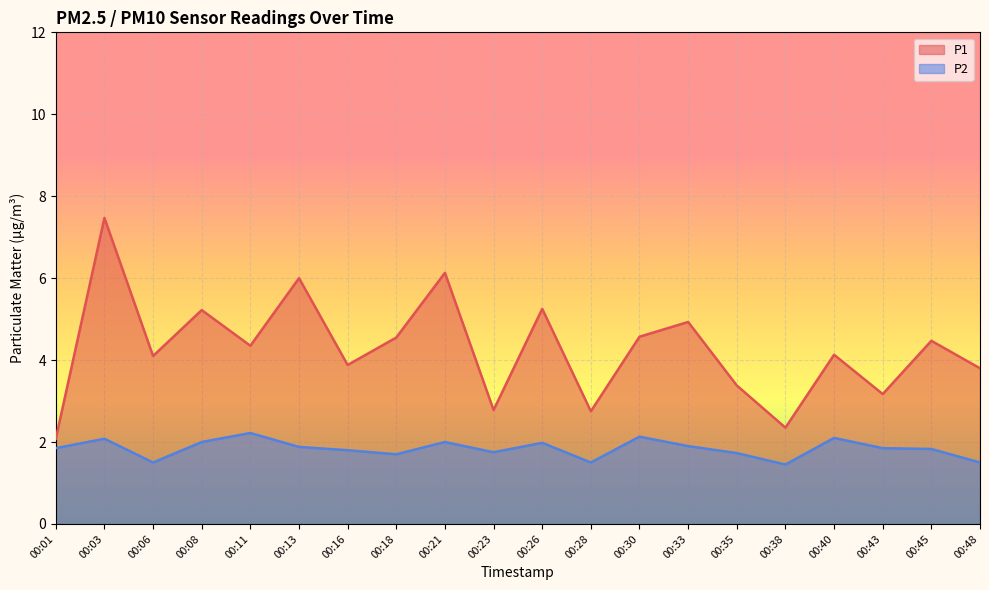

How many lines are shown in the chart?

2